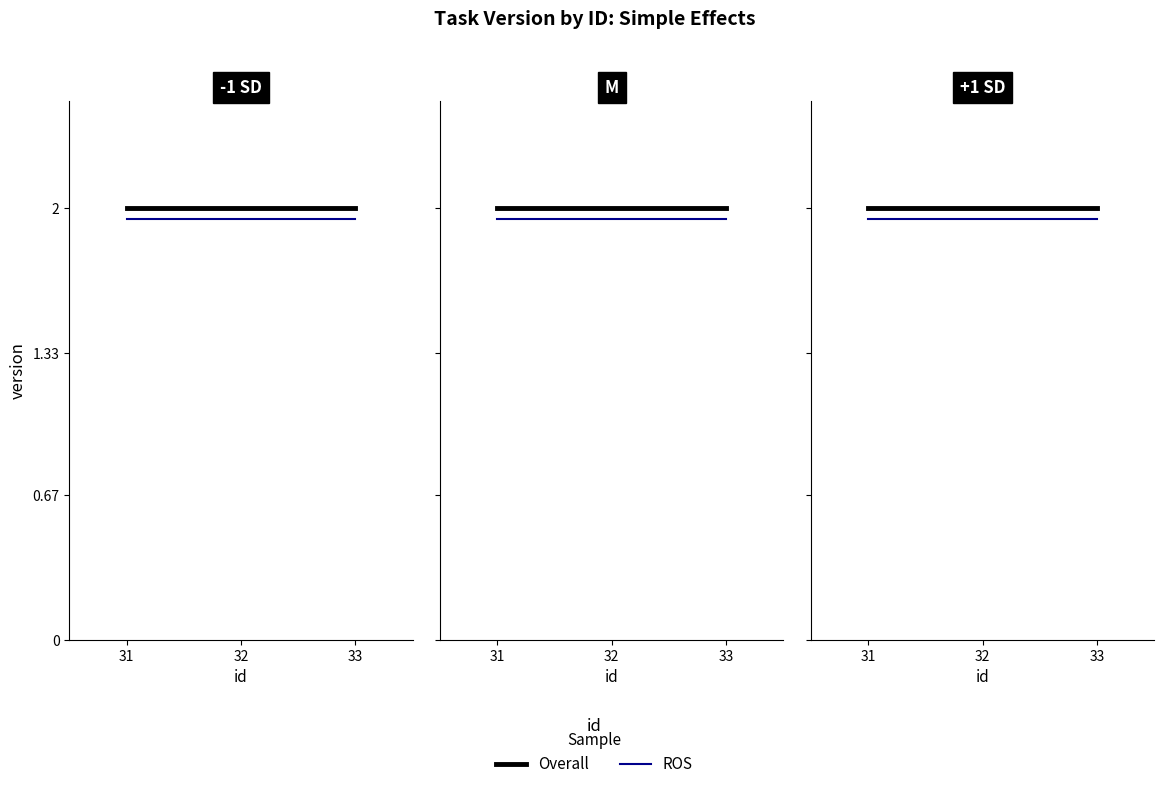

How many data points does each series have?

3